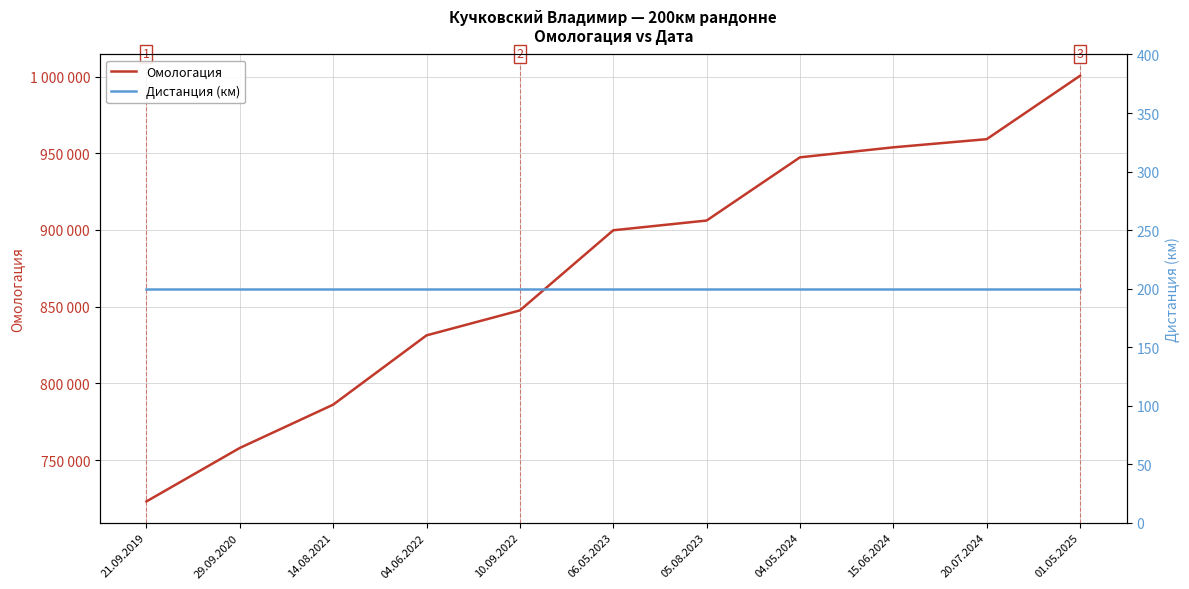

What is the average value of the Омологация series?

873898